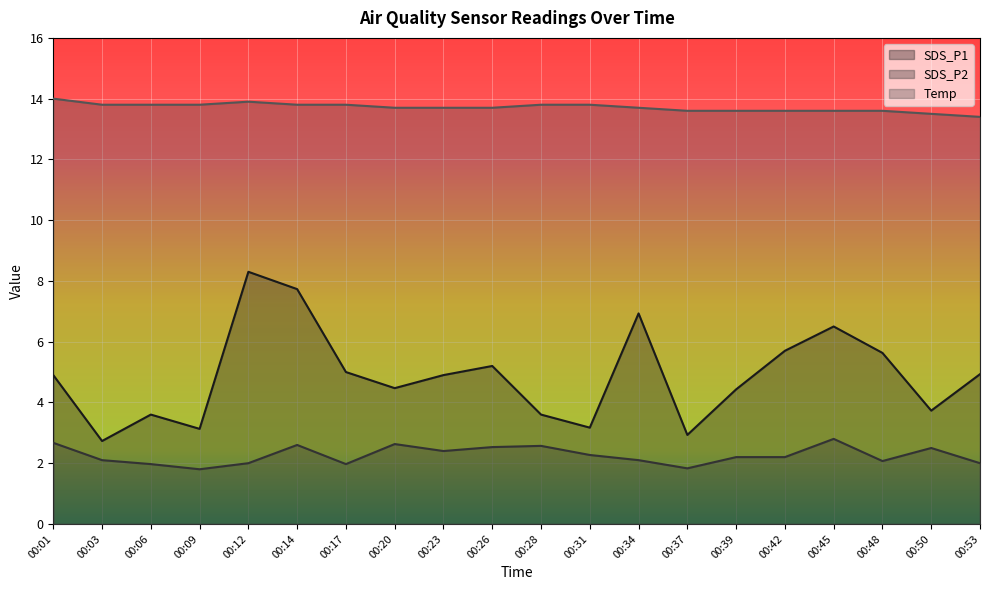

What are all the series names shown in the legend?

SDS_P1, SDS_P2, Temp